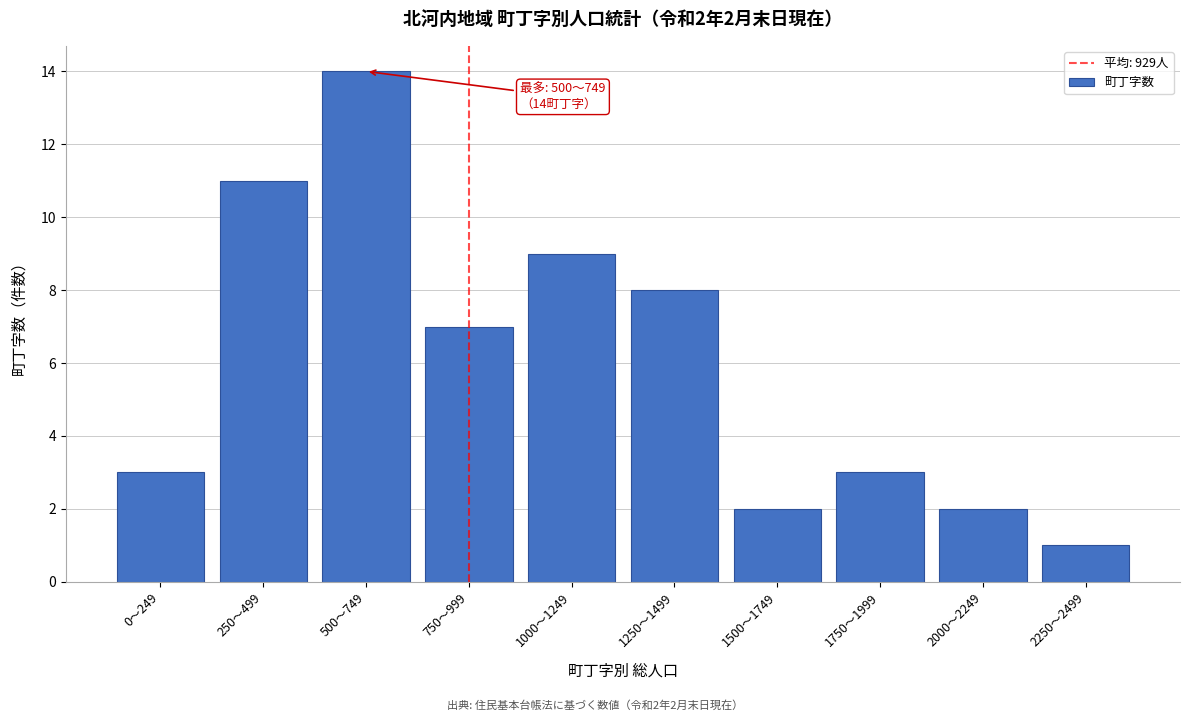

Reading left to right, list all the values displayed in this chart.

3	11	14	7	9	8	2	3	2	1